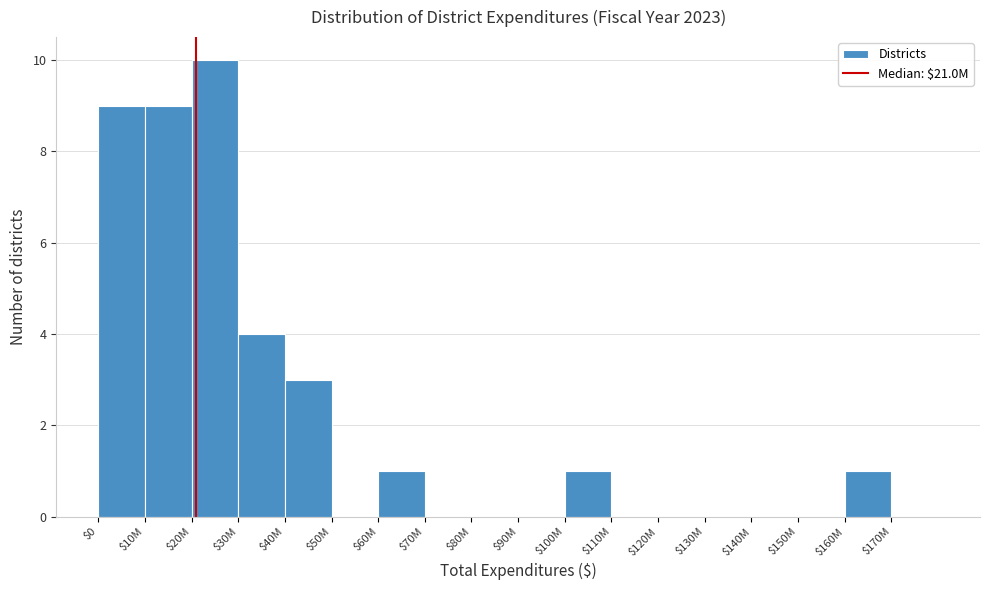

What is the sum of all values?

38